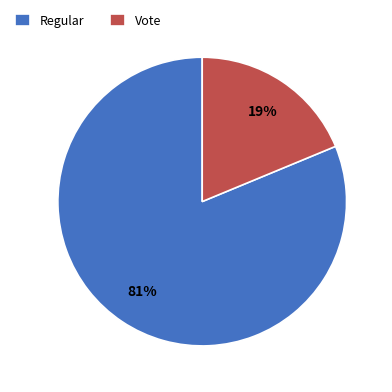

To the nearest percent, what is the difference between the Vote and Regular slice percentages?

62%